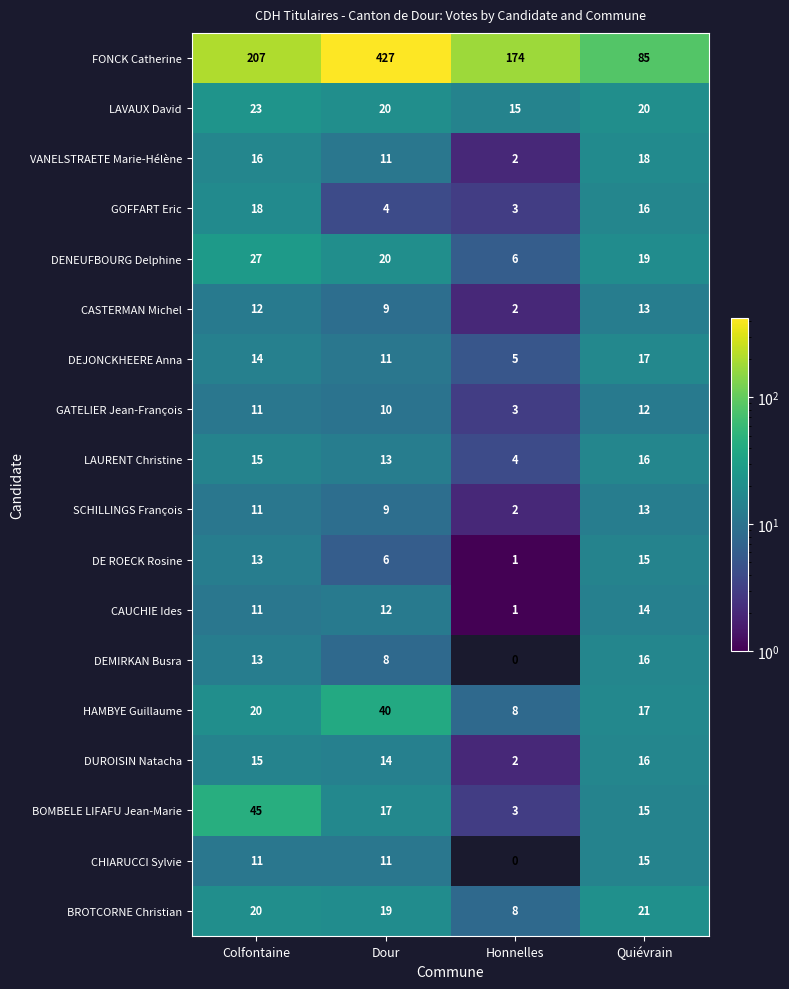

The value of BOMBELE LIFAFU Jean-Marie at Colfontaine is 45. True or false?

True